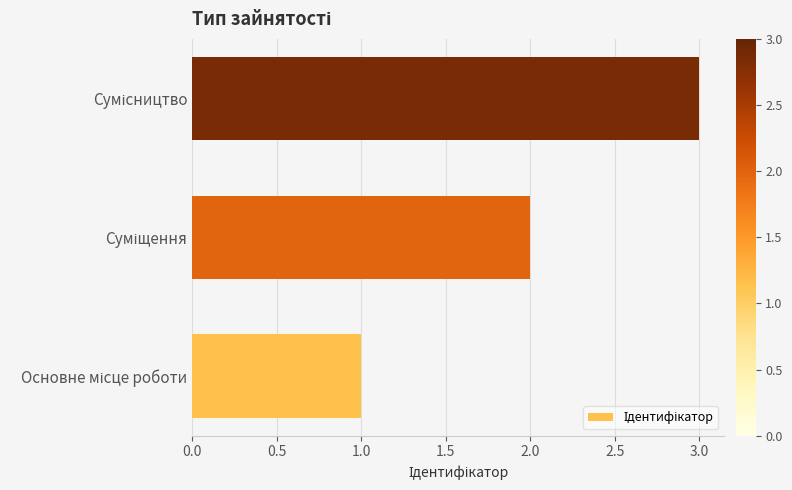

What is the sum of all values?

6